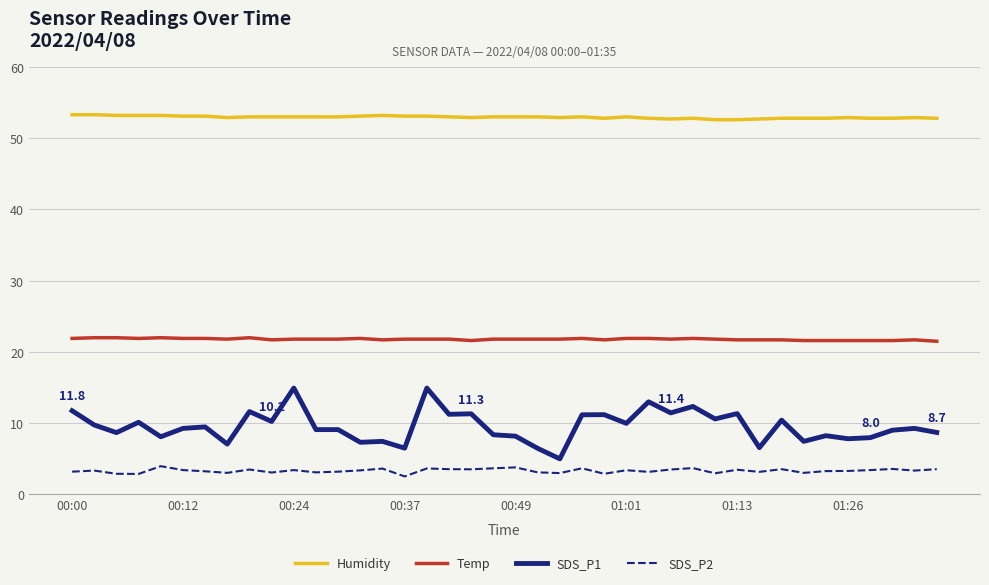

True or false: Humidity and SDS_P1 cross at least once.

False